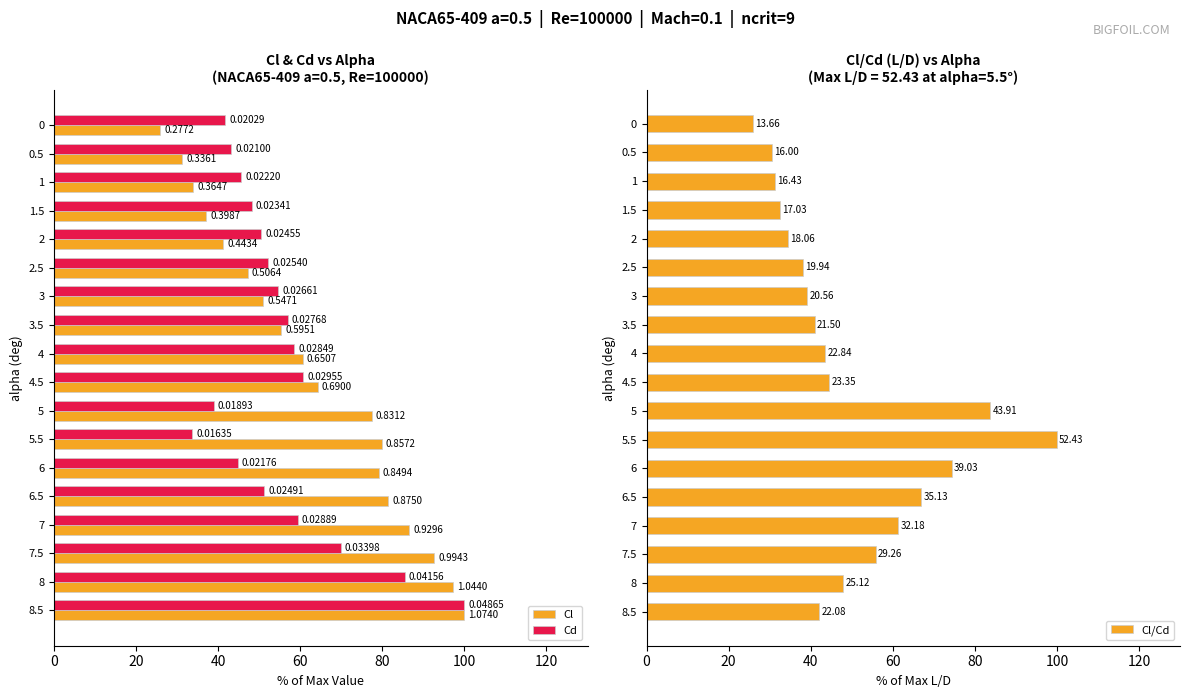

Reading left to right, extract all data points from this chart.

Cl: 25.8	31.3	34.0	37.1	41.3	47.2	50.9	55.4	60.6	64.2	77.4	79.8	79.1	81.5	86.6	92.6	97.2	100.0
Cd: 41.7	43.2	45.6	48.1	50.5	52.2	54.7	56.9	58.6	60.7	38.9	33.6	44.7	51.2	59.4	69.8	85.4	100.0
Cl/Cd: 26.1	30.5	31.3	32.5	34.4	38.0	39.2	41.0	43.6	44.5	83.8	100.0	74.5	67.0	61.4	55.8	47.9	42.1